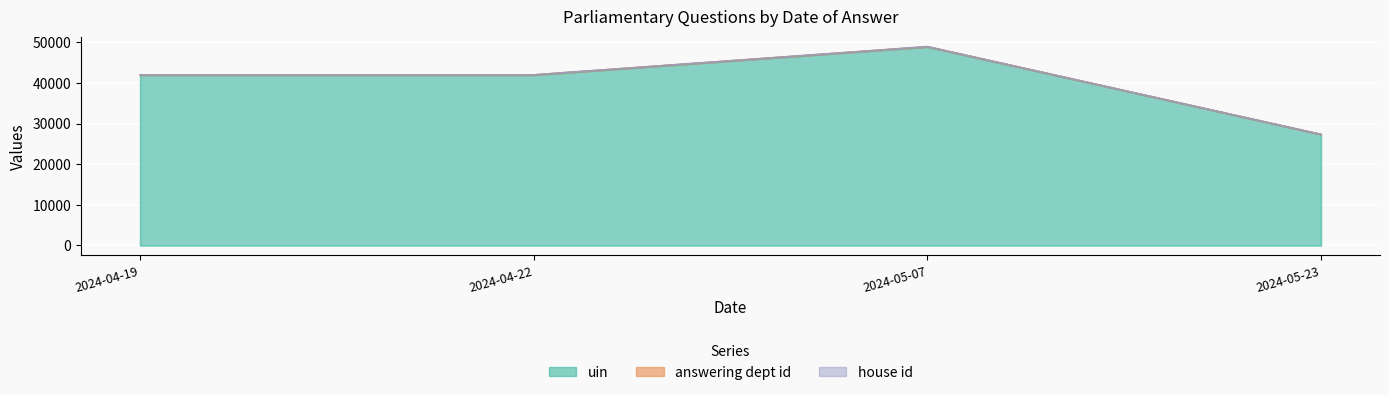

What is the difference between the maximum and second lowest values in the uin series?

6356